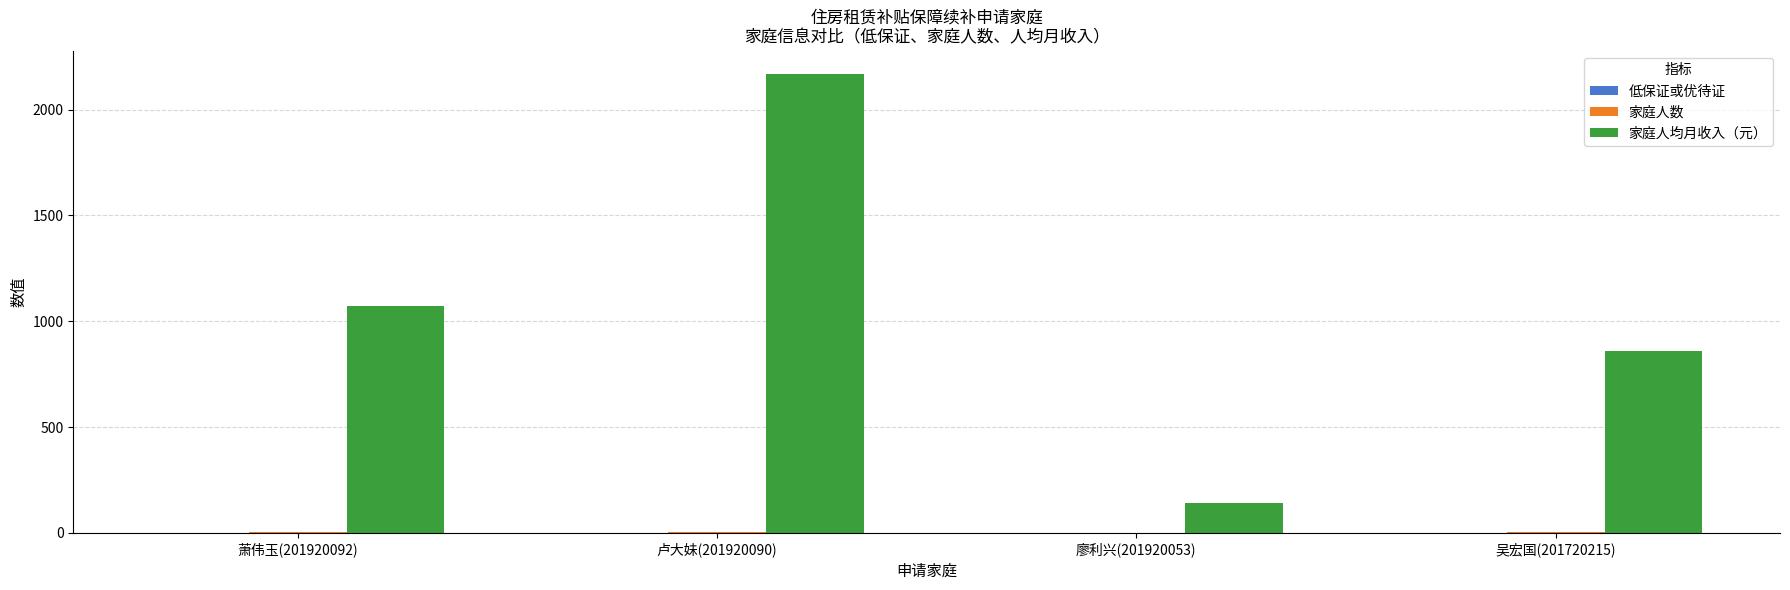

Count the number of data series in this chart.

3